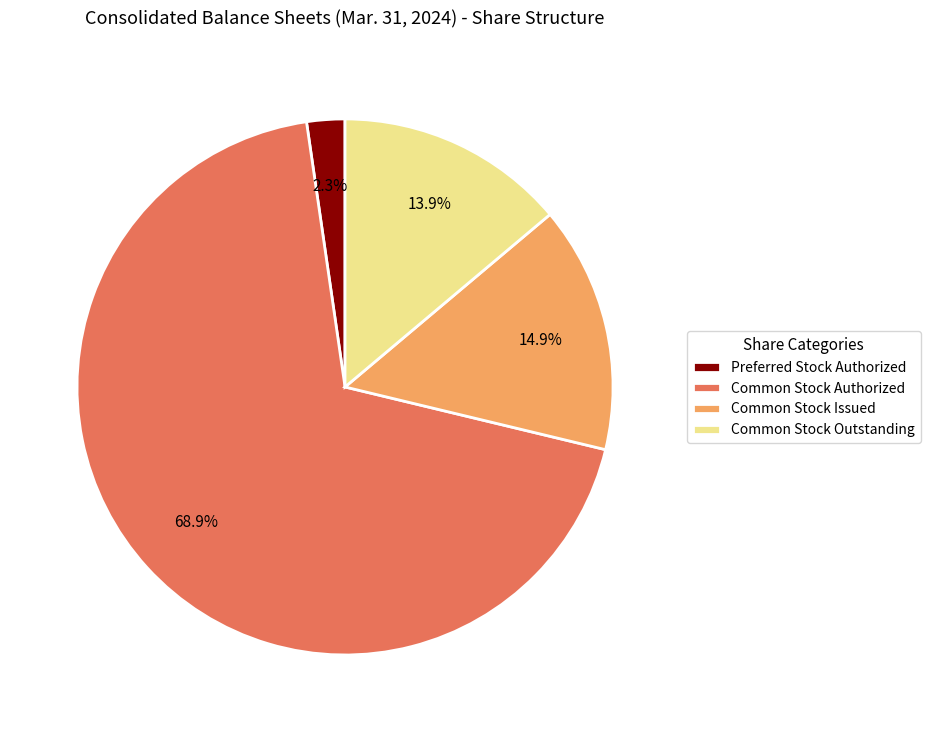

To the nearest percent, what portion does Common Stock Issued represent?

15%